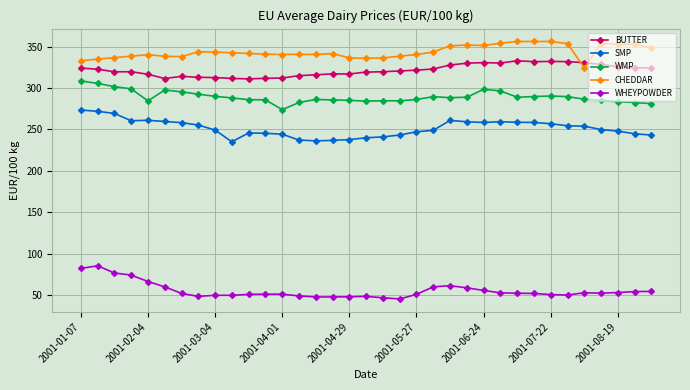

How many data points in WMP are less than 288?

17